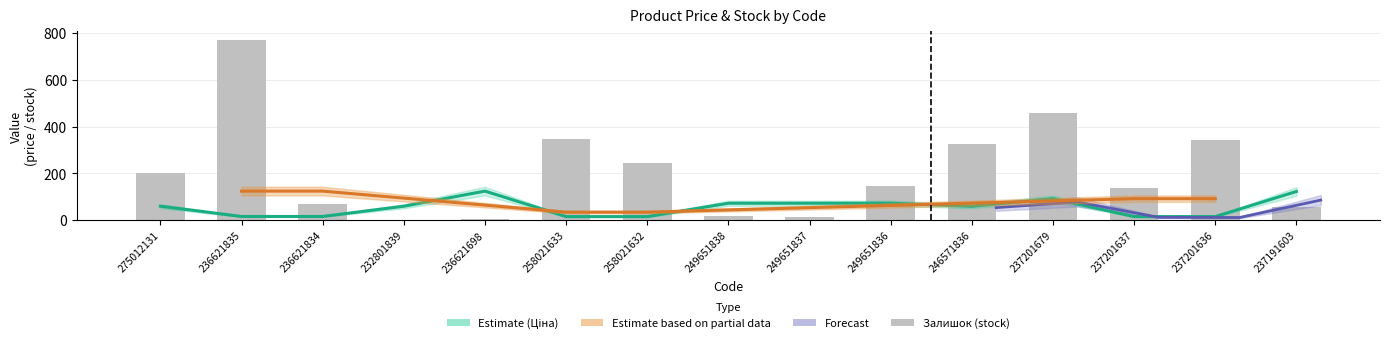

What is the label of the 11th bar from the left?

246571836